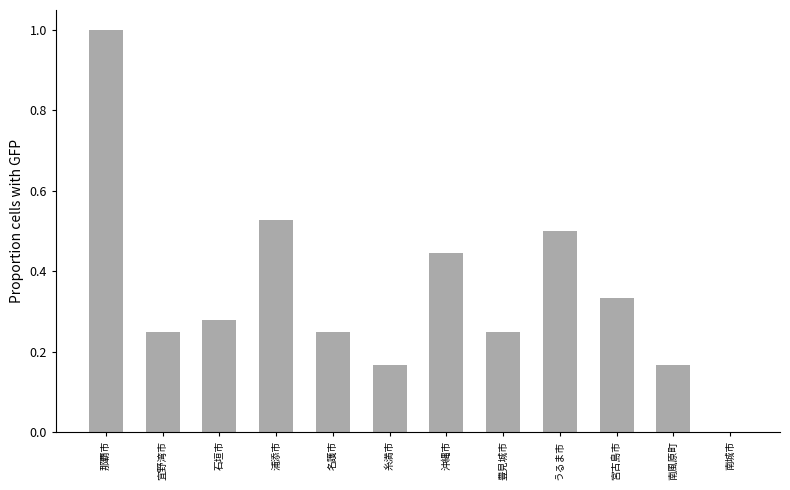

True or false: the data shows 0.5 at 浦添市.

True